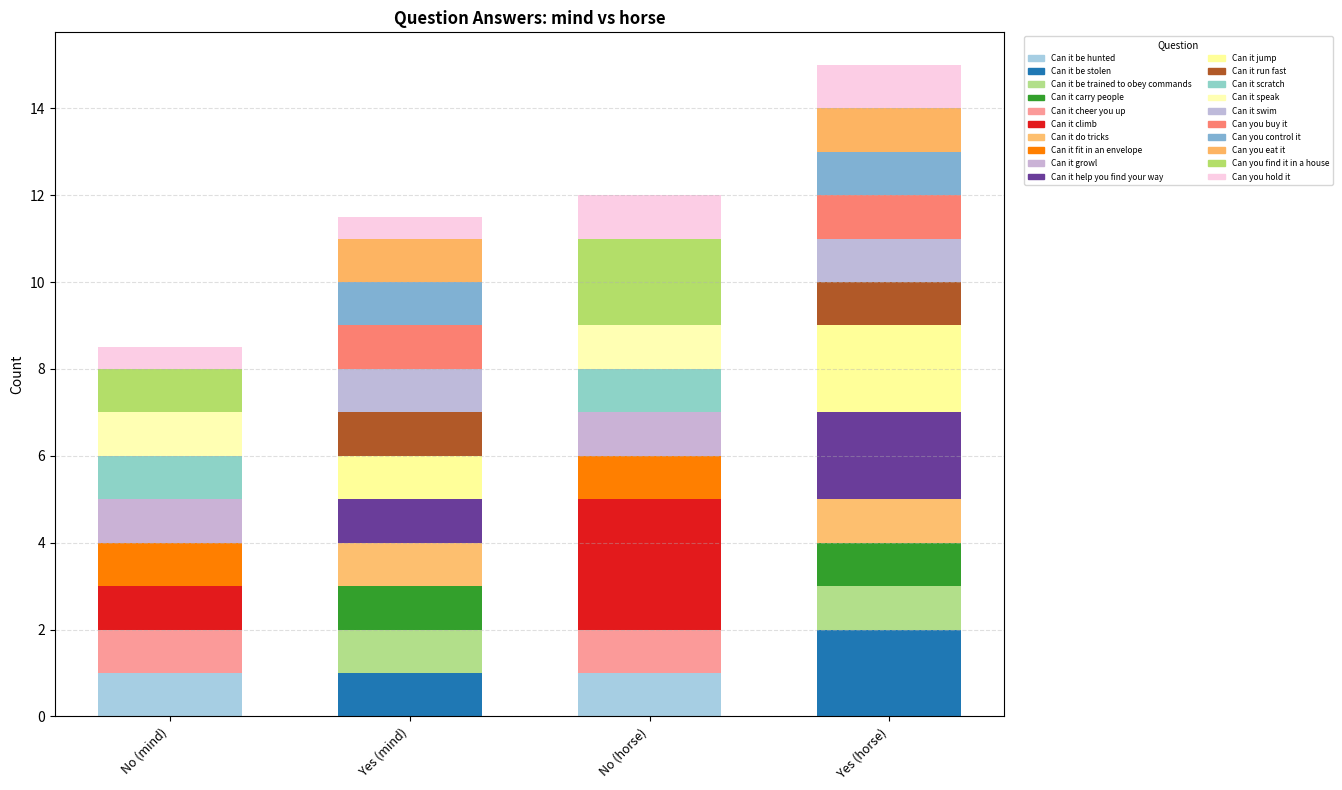

Are the bars grouped side by side (vs. stacked)?

No